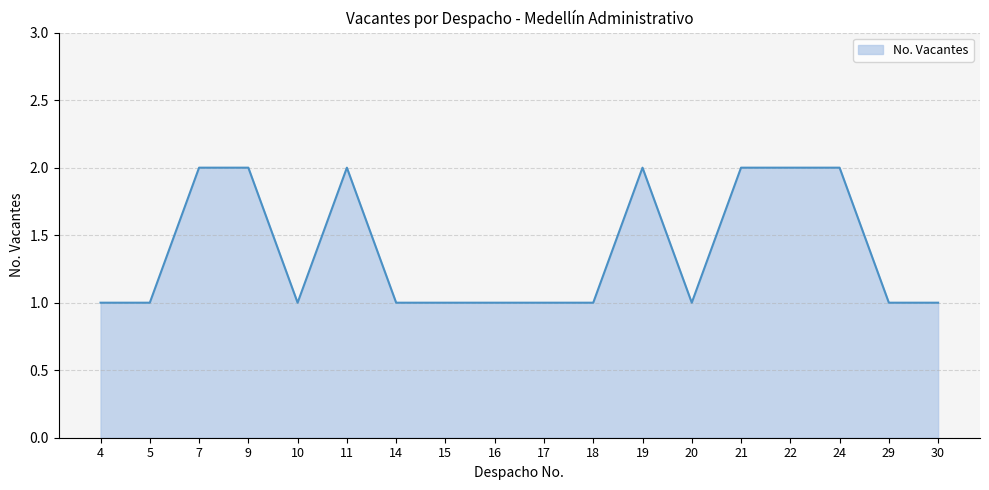

Is it true that the value at 15 is 0?

False